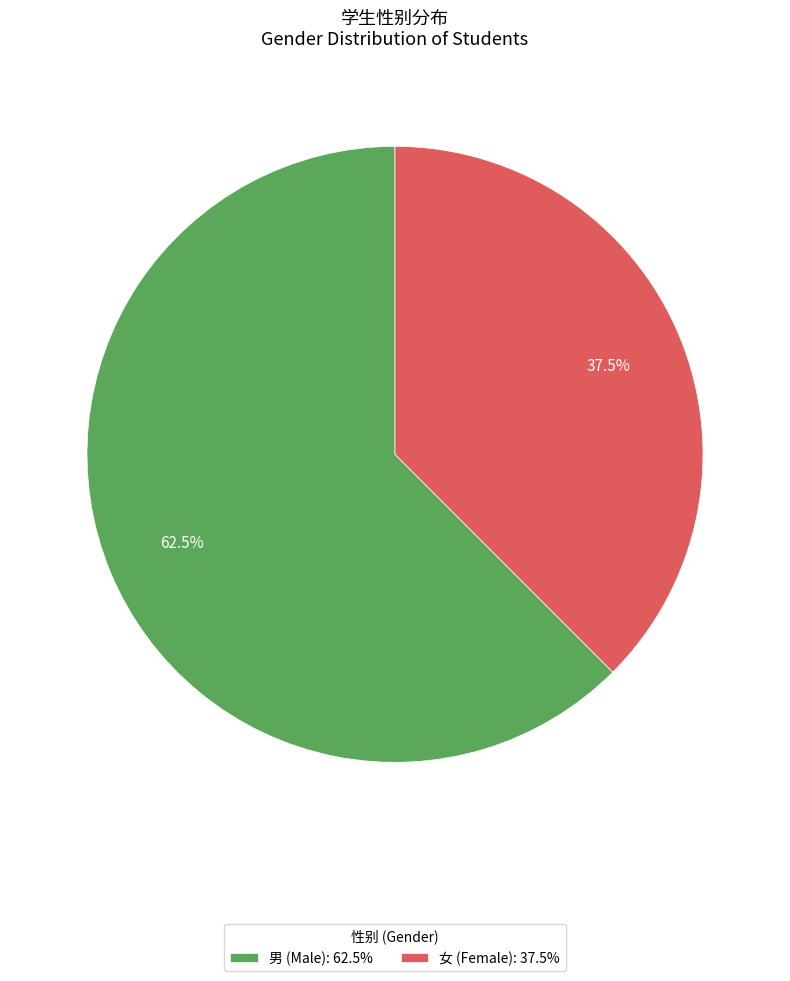

Is there any slice that represents more than half of the pie?

Yes